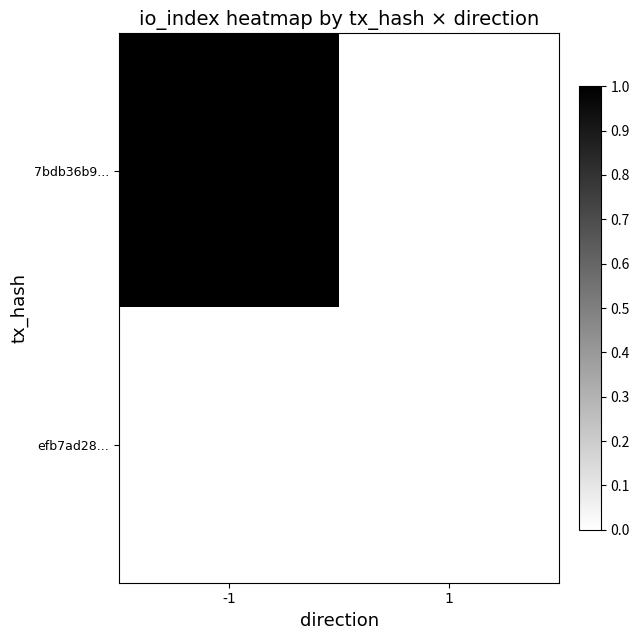

Reading left to right, transcribe all the data shown in this chart.

7bdb36b9...: -1=1	1=0
efb7ad28...: -1=0	1=0